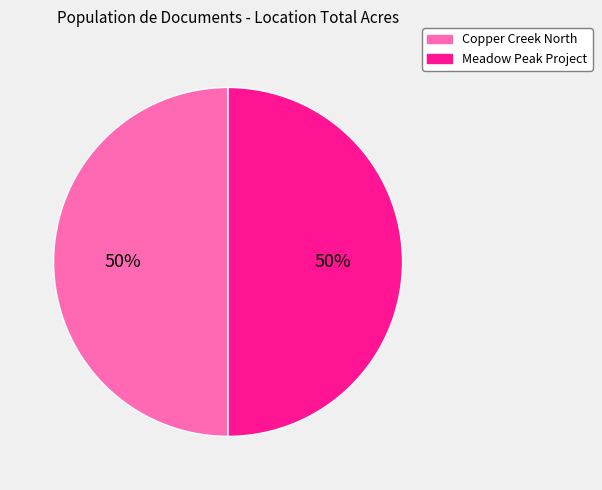

To the nearest percent, what is the average slice percentage?

50%